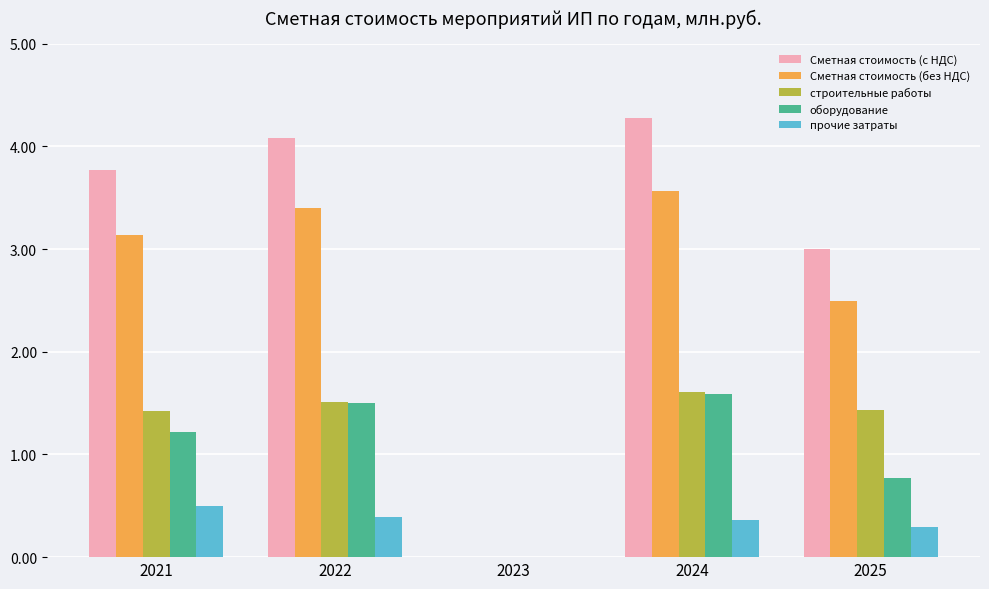

Is it true that Сметная стоимость (без НДС) equals 1.1 at 2021?

False